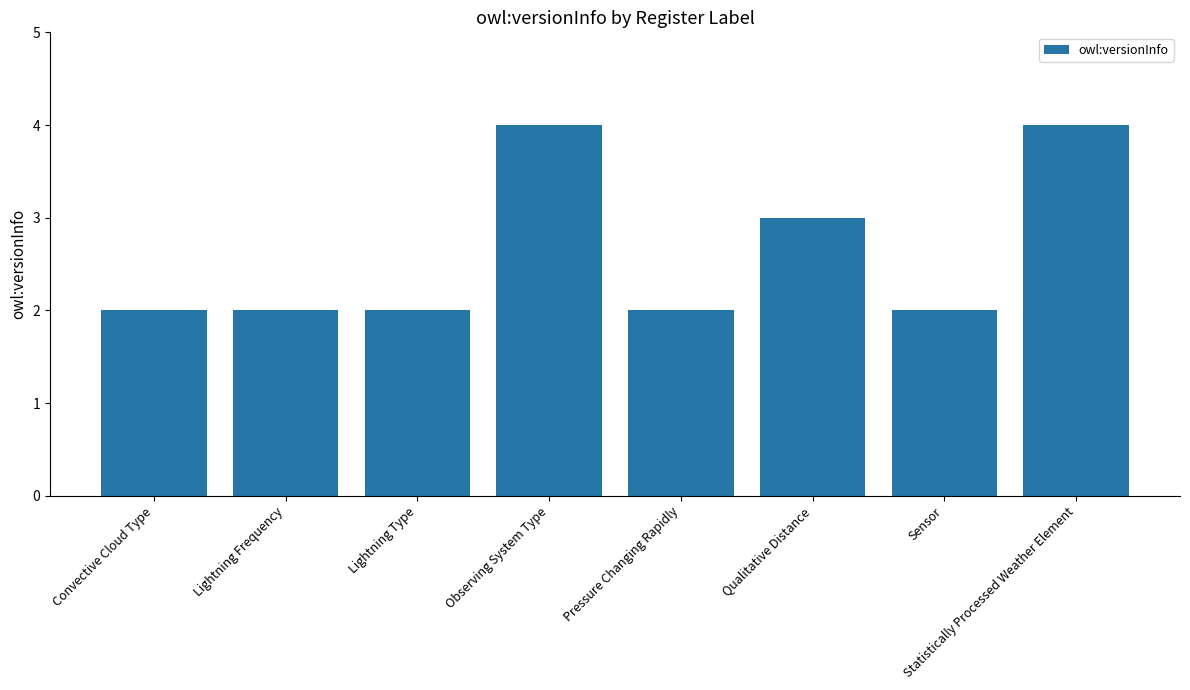

What is the sum of the values at Pressure Changing Rapidly and Lightning Frequency?

4